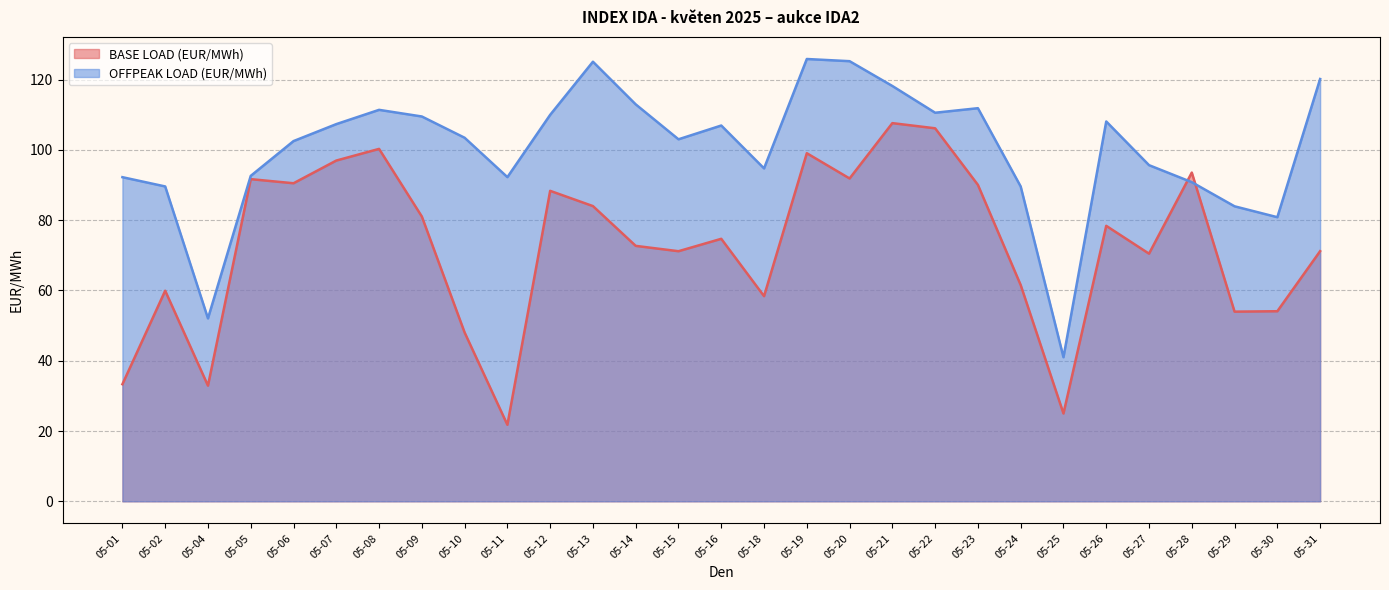

Reading left to right, list all the values displayed in this chart.

BASE LOAD (EUR/MWh): 33.3	59.9	32.9	91.7	90.5	97.0	100.3	81.0	48.0	21.8	88.3	84.0	72.7	71.2	74.7	58.4	99.1	91.9	107.6	106.2	90.0	61.5	25.0	78.4	70.5	93.5	54.0	54.1	71.2
OFFPEAK LOAD (EUR/MWh): 92.2	89.6	52.0	92.6	102.5	107.3	111.4	109.5	103.5	92.2	110.0	125.1	113.0	103.0	106.9	94.7	125.9	125.2	118.2	110.6	111.9	89.6	41.0	108.1	95.7	90.8	84.0	80.8	120.2